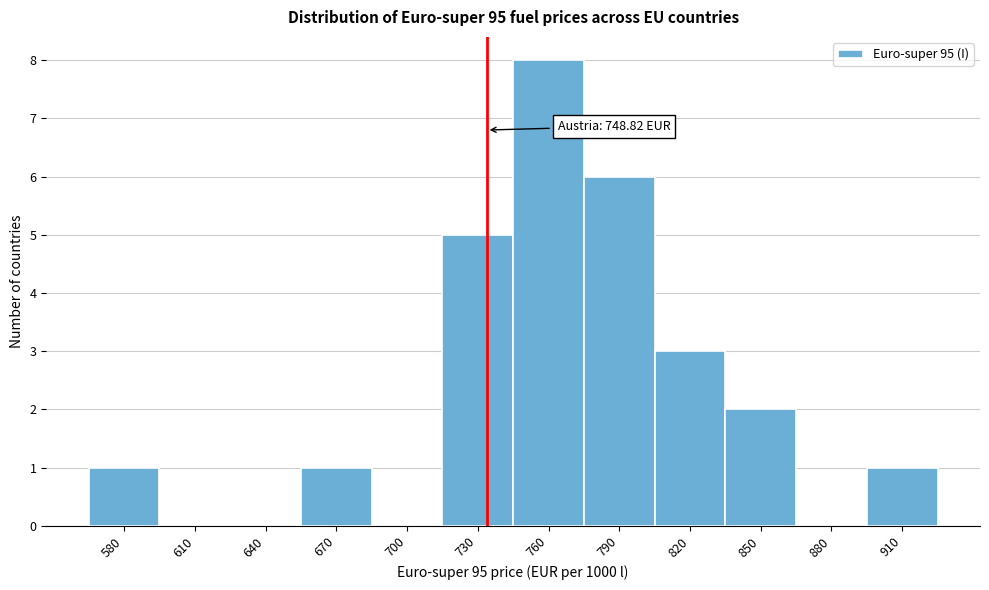

Reading right to left, transcribe all the data shown in this chart.

910=1	880=0	850=2	820=3	790=6	760=8	730=5	700=0	670=1	640=0	610=0	580=1